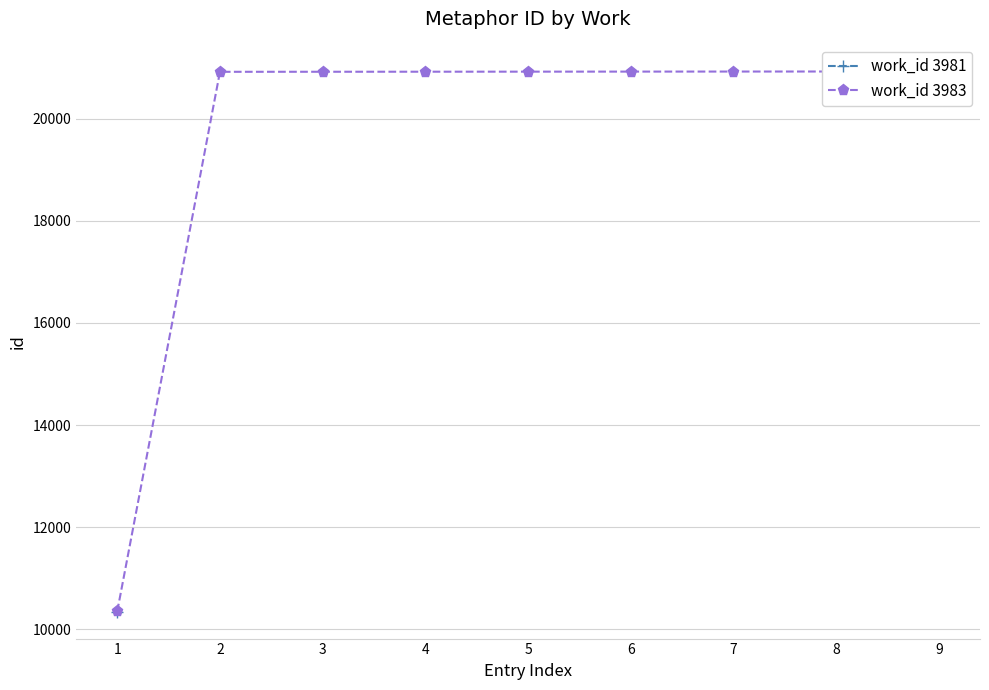

Reading right to left, extract all data points from this chart.

20931	20930	20929	20928	20927	20926	20925	20924	10348